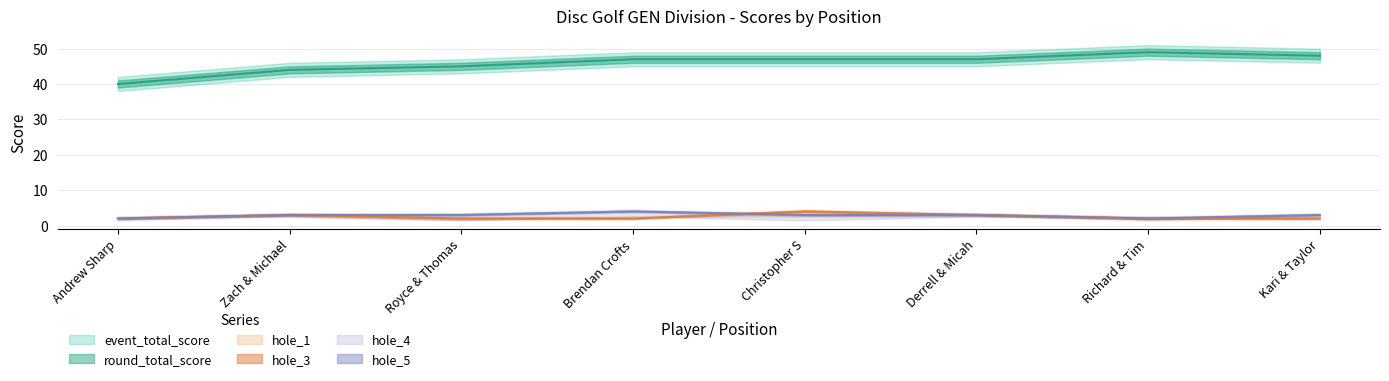

Is the value of hole_3 at Royce & Thomas greater than the value of event_total_score at Andrew Sharp?

No